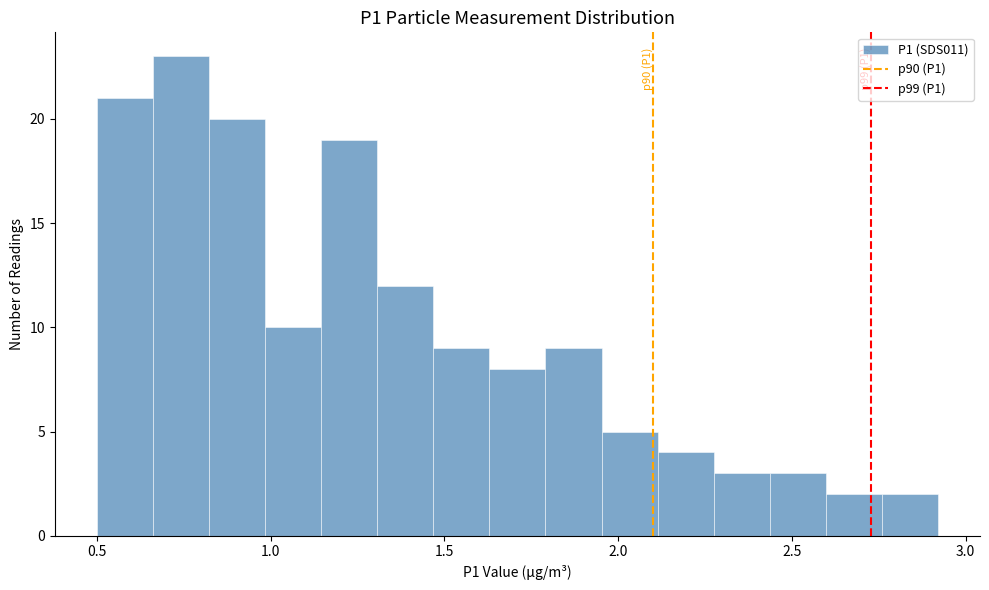

Read against the x-axis, roughly where is the centre of the tallest bar?

0.75